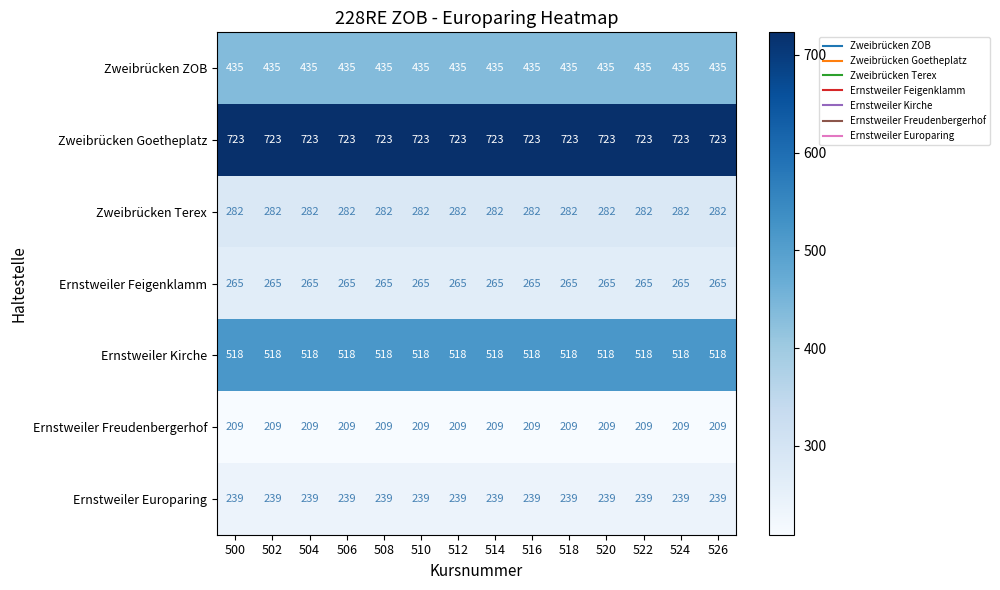

What is the minimum value shown in the chart?

209